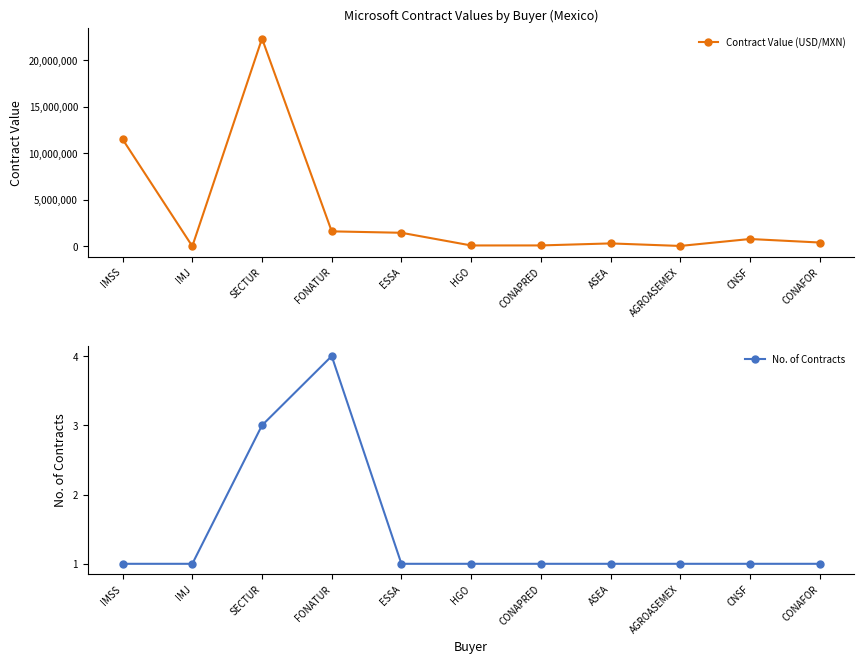

Between CONAFOR and FONATUR, which is larger?

FONATUR